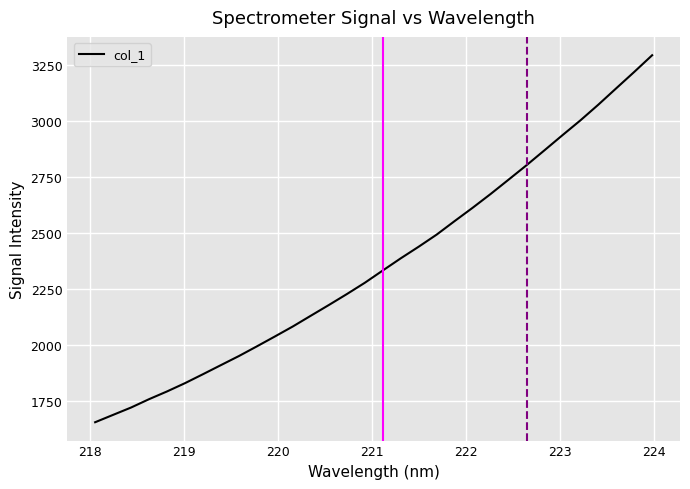

What is the minimum value shown in the chart?

1655.0